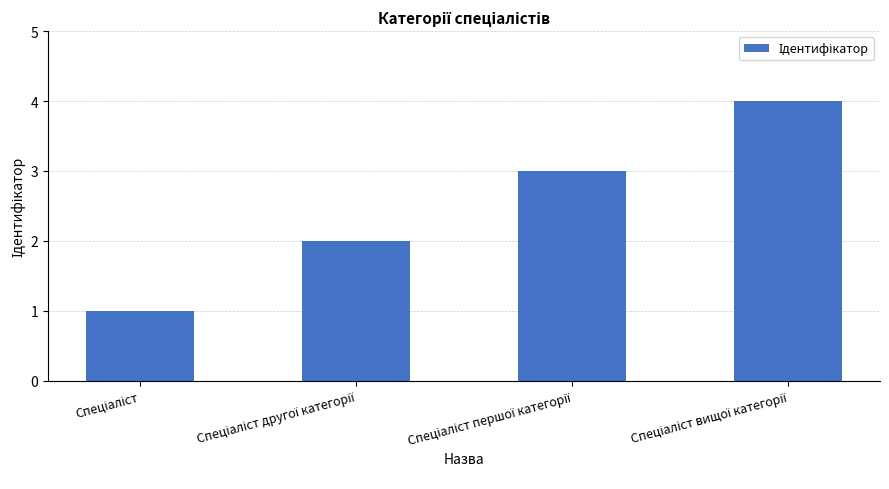

What is the maximum value shown in the chart?

4